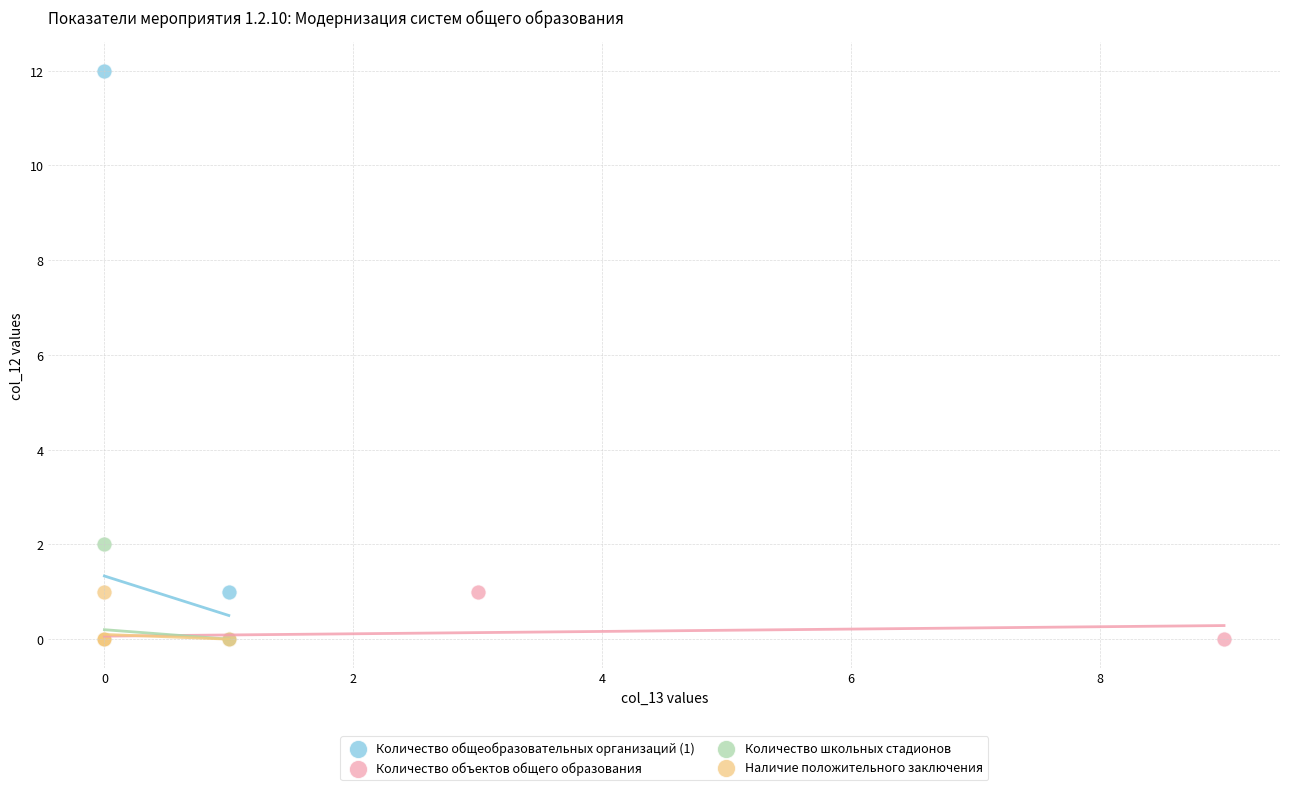

Which series contains the highest Y value?

Количество общеобразовательных организаций (1)